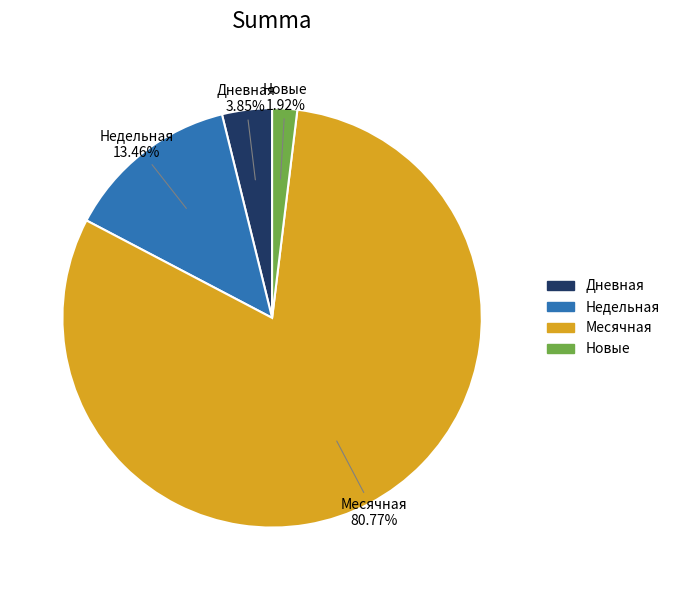

Is there a majority slice in this chart?

Yes